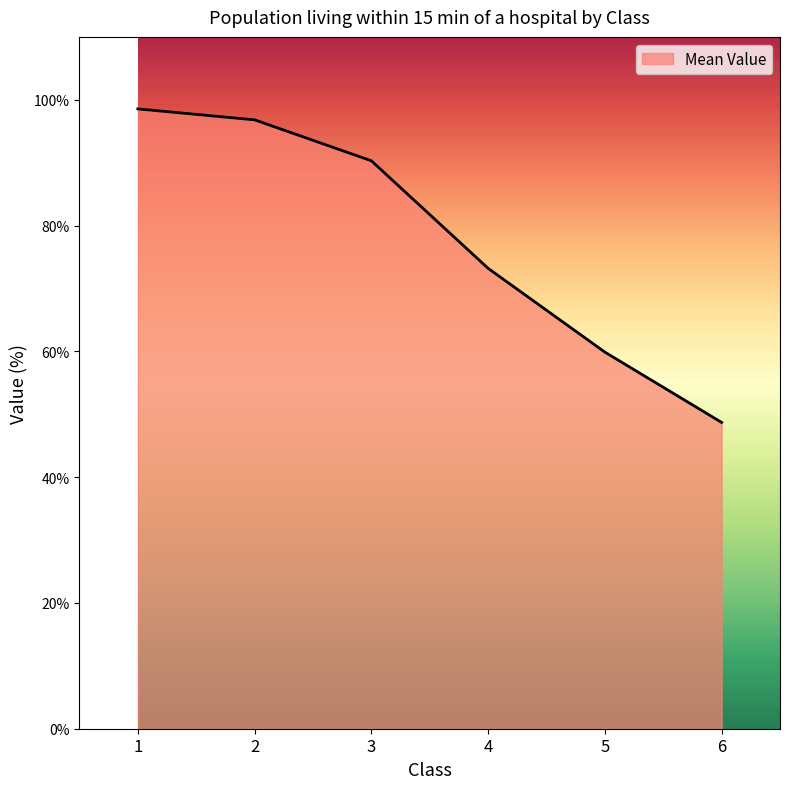

What is the change in value from 4 to 6?

-24.5